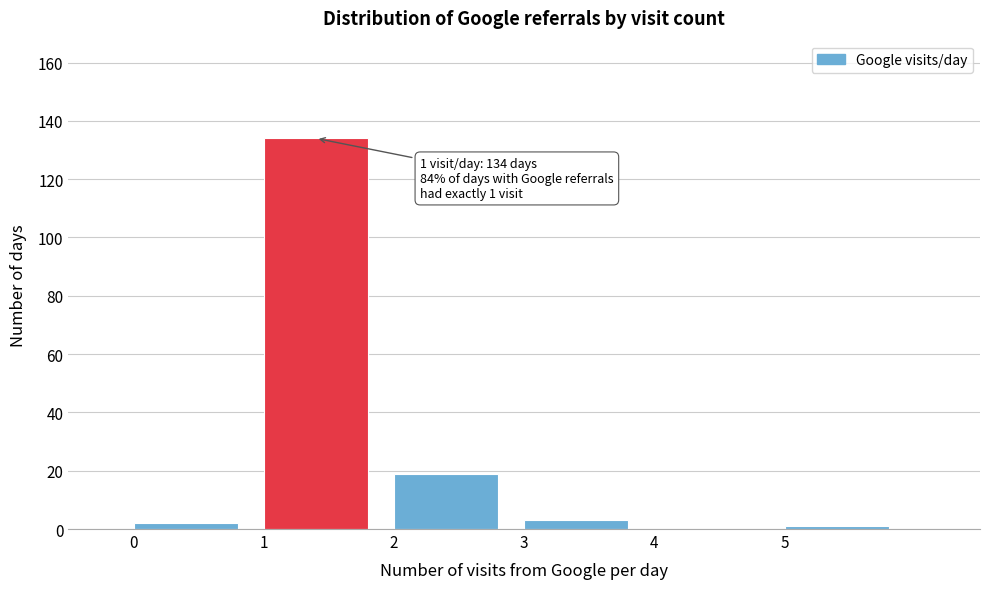

Over which range of the x-axis is the bar tallest?

1 to 2